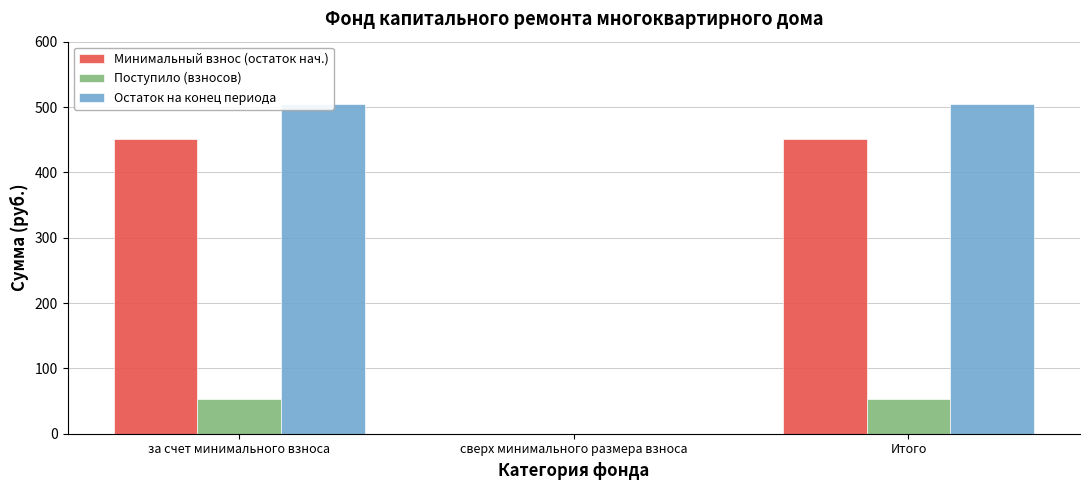

Which series has the largest range (max minus min)?

Остаток на конец периода